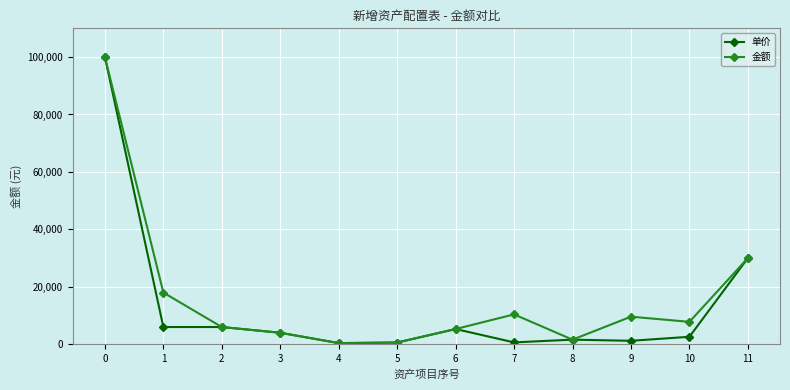

What is the difference between the maximum and minimum values in the 单价 series?

99600